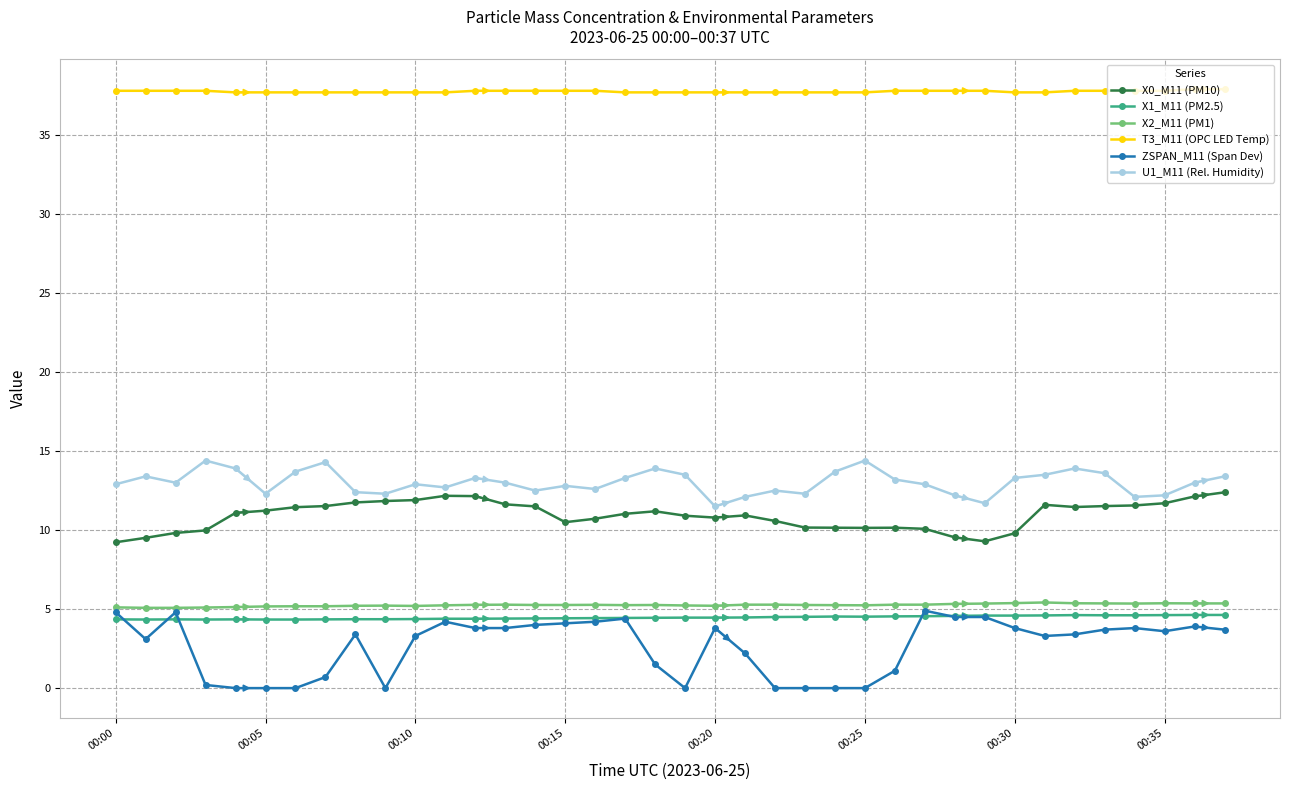

True or false: X0_M11 (PM10) has more than 2 interior local peaks.

True